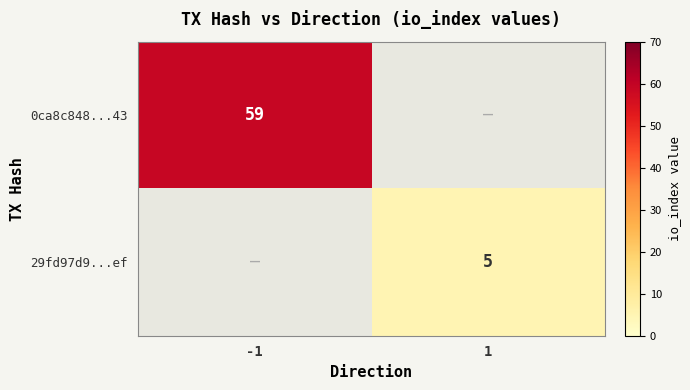

True or false: 29fd97d9...ef has a value of 3 at 1.

False